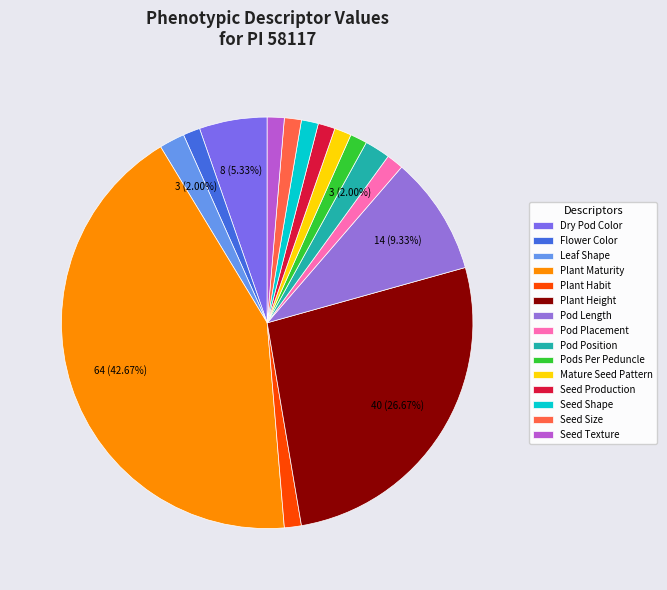

The Pods Per Peduncle slice represents 11% of the pie. True or false?

False